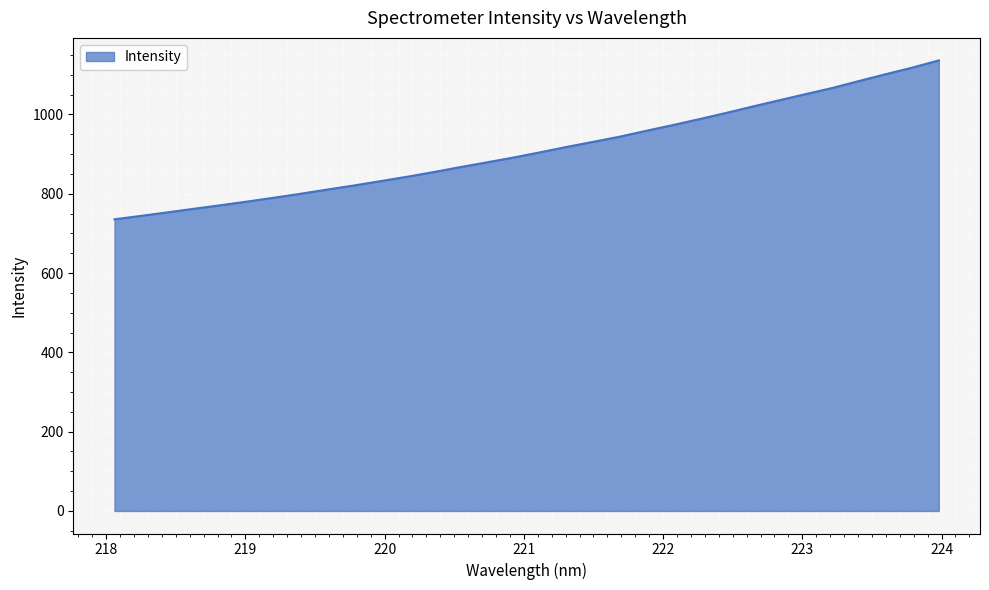

What is the minimum value shown in the chart?

735.6